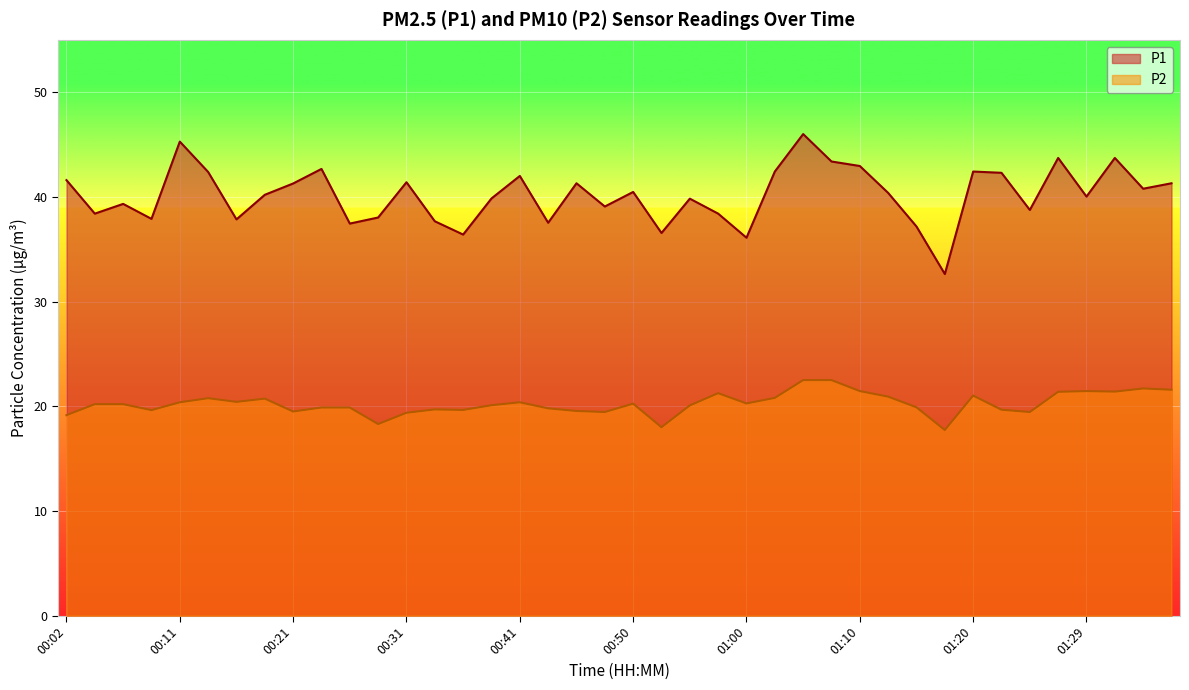

Where is the first local minimum for P1?

00:04